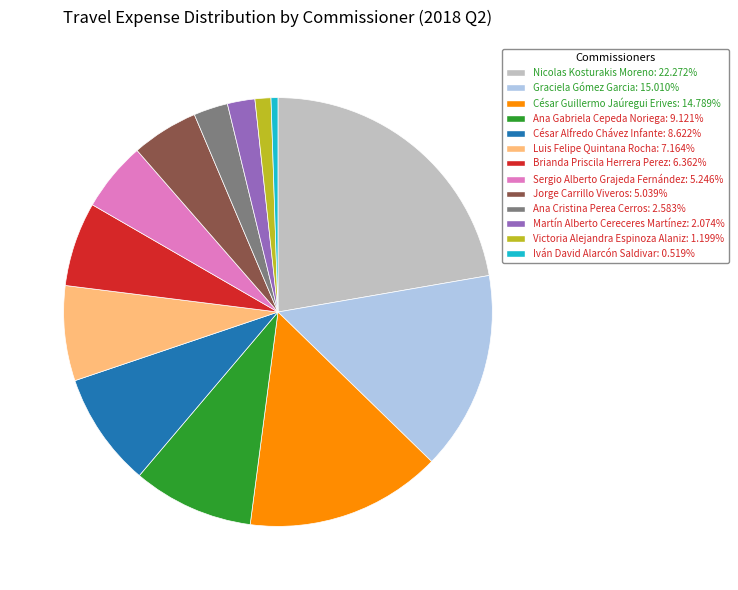

Combined, do César Alfredo Chávez Infante: 8.622% and Ana Cristina Perea Cerros: 2.583% account for over 50%?

No